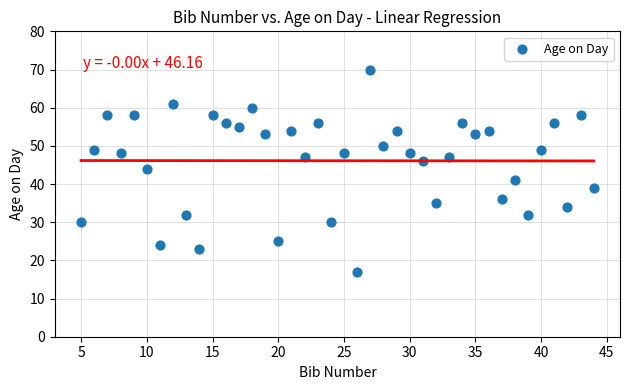

What is the range of Y values (max minus min)?

53